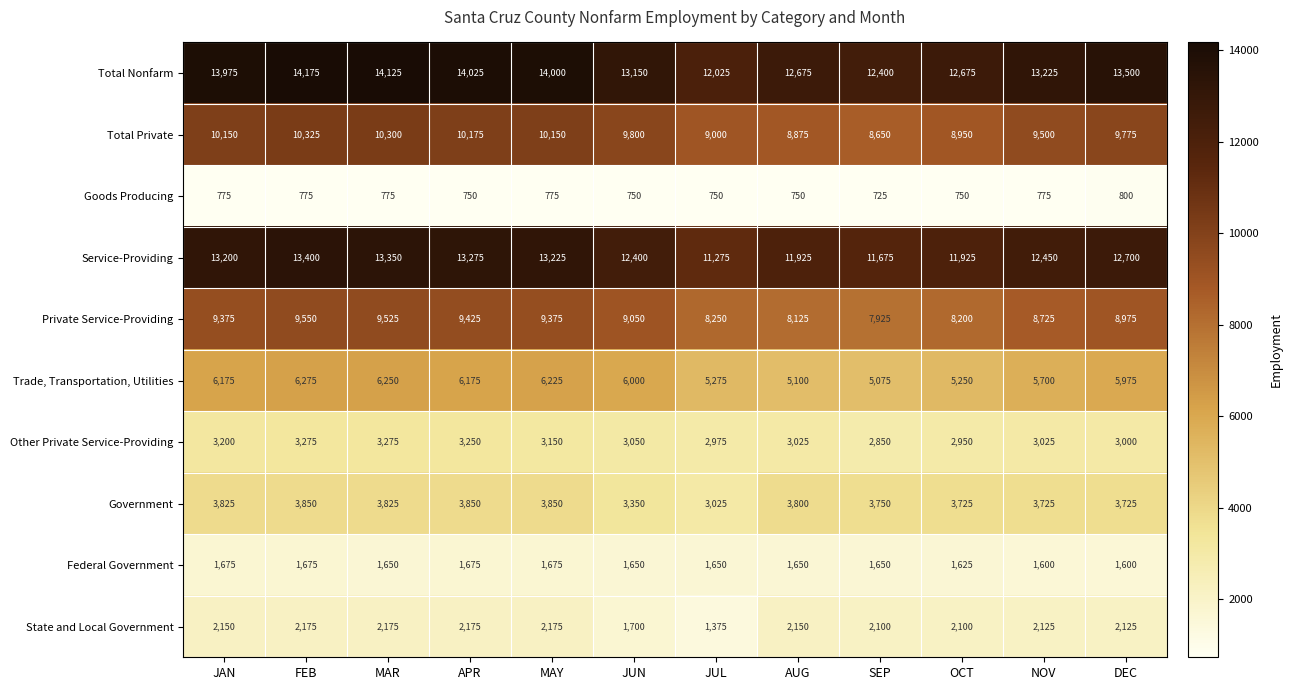

At OCT, list the series in order from largest to smallest.

Total Nonfarm, Service-Providing, Total Private, Private Service-Providing, Trade, Transportation, Utilities, Government, Other Private Service-Providing, State and Local Government, Federal Government, Goods Producing